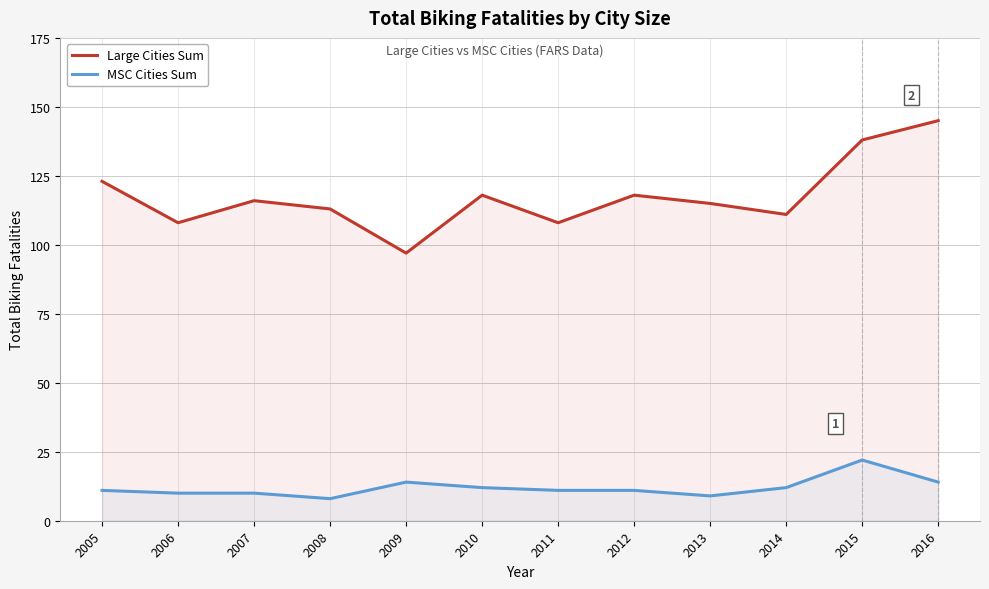

What is the difference between the maximum and minimum values in the Large Cities Sum series?

48